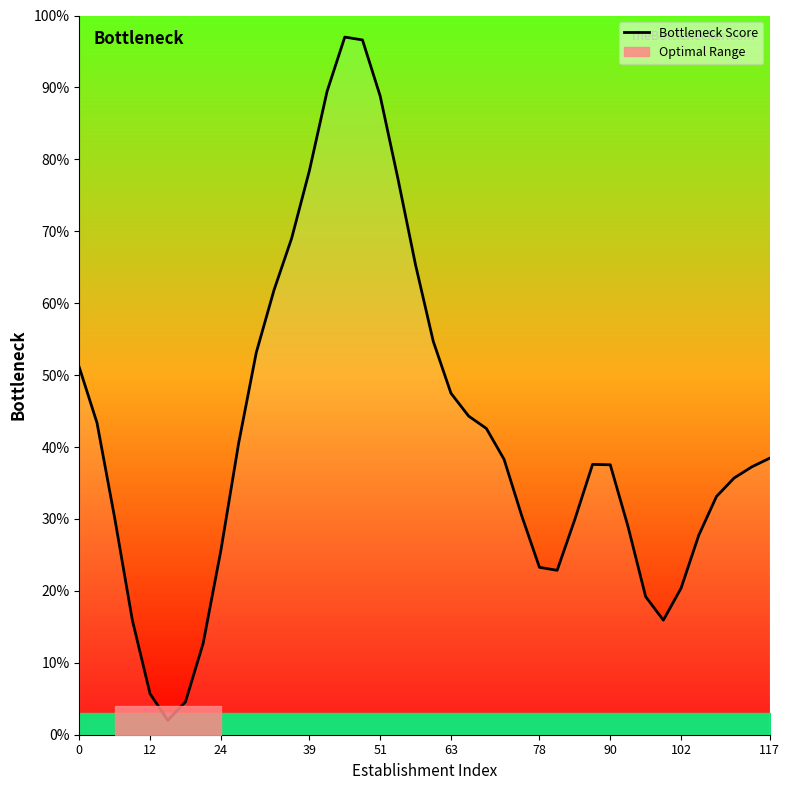

Count the number of data series in this chart.

1